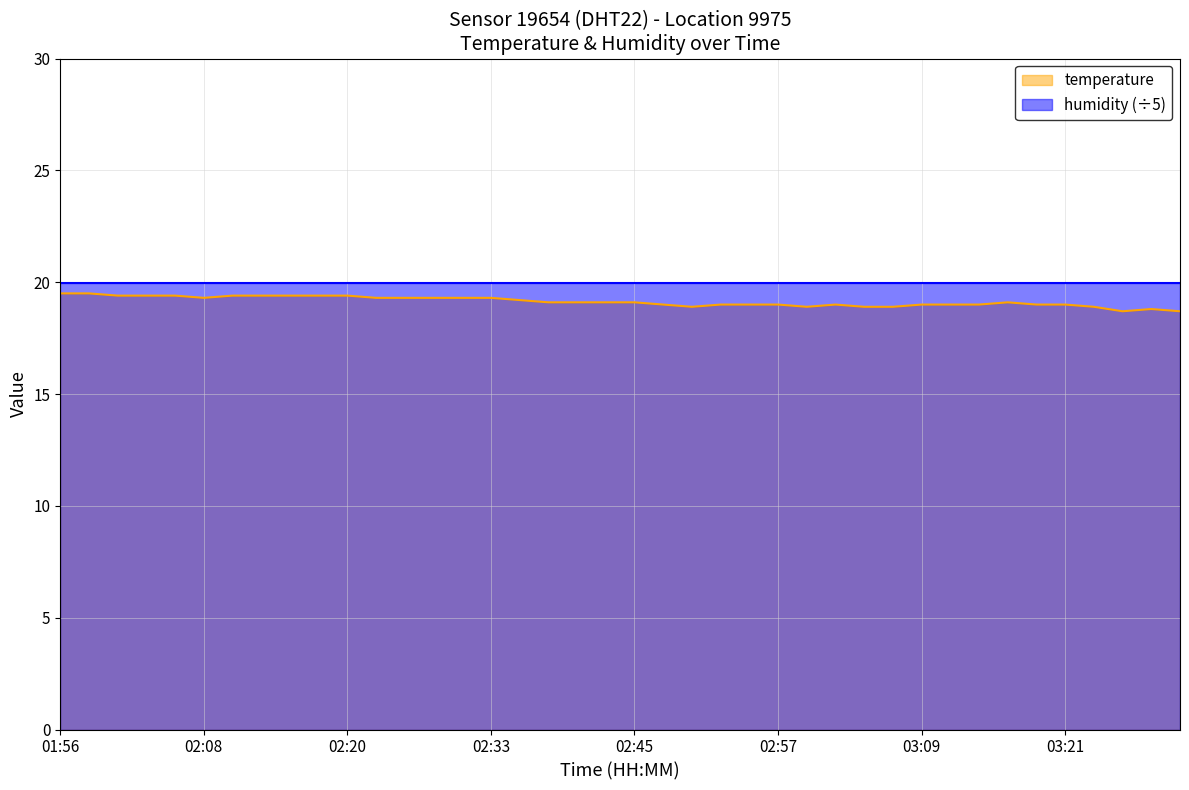

What is the approximate value at 03:11?

19.0